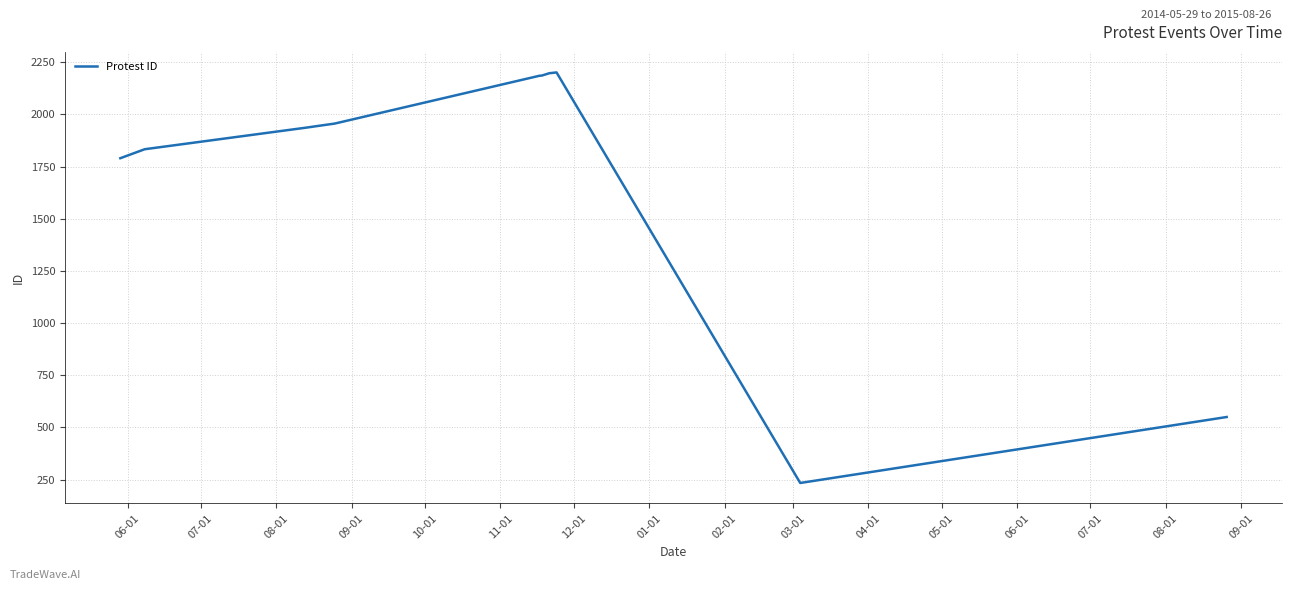

What is the minimum value shown in the chart?

234